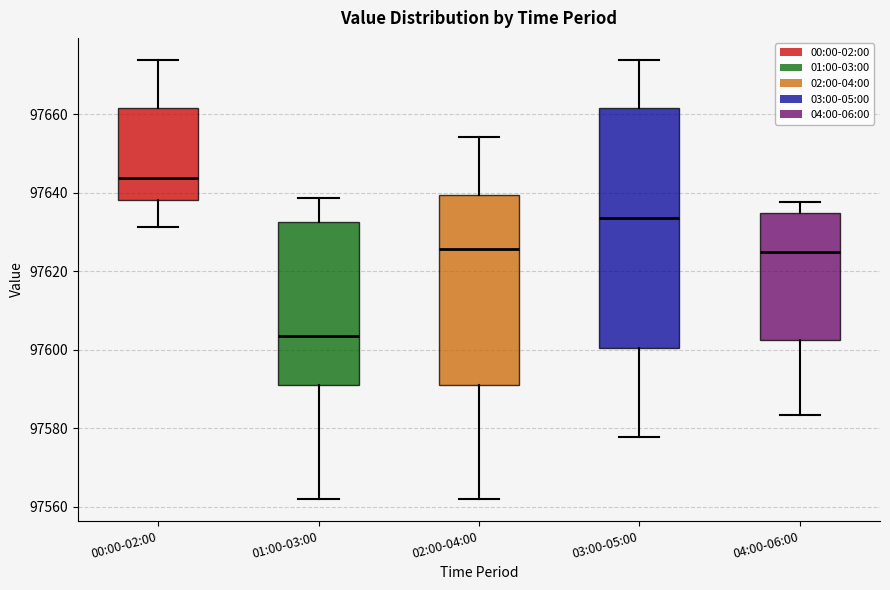

Comparing the boxes themselves (not the whiskers), which one is the tallest?

03:00-05:00